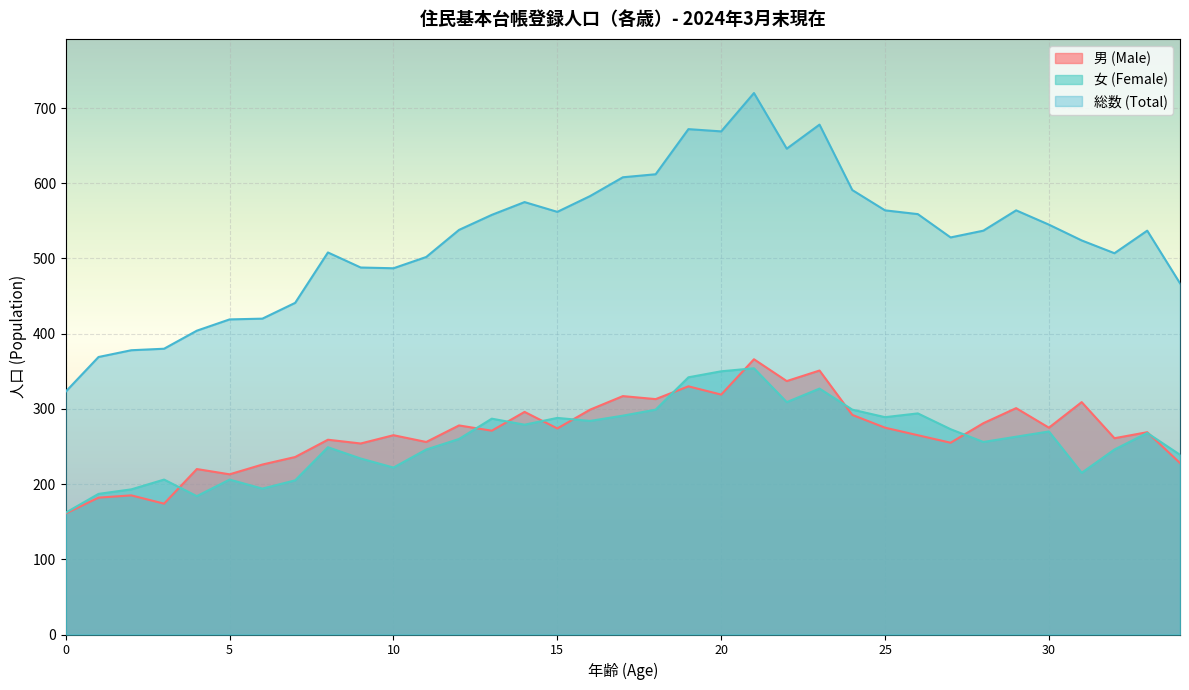

The value of 男 (Male) at 8 is 109. True or false?

False